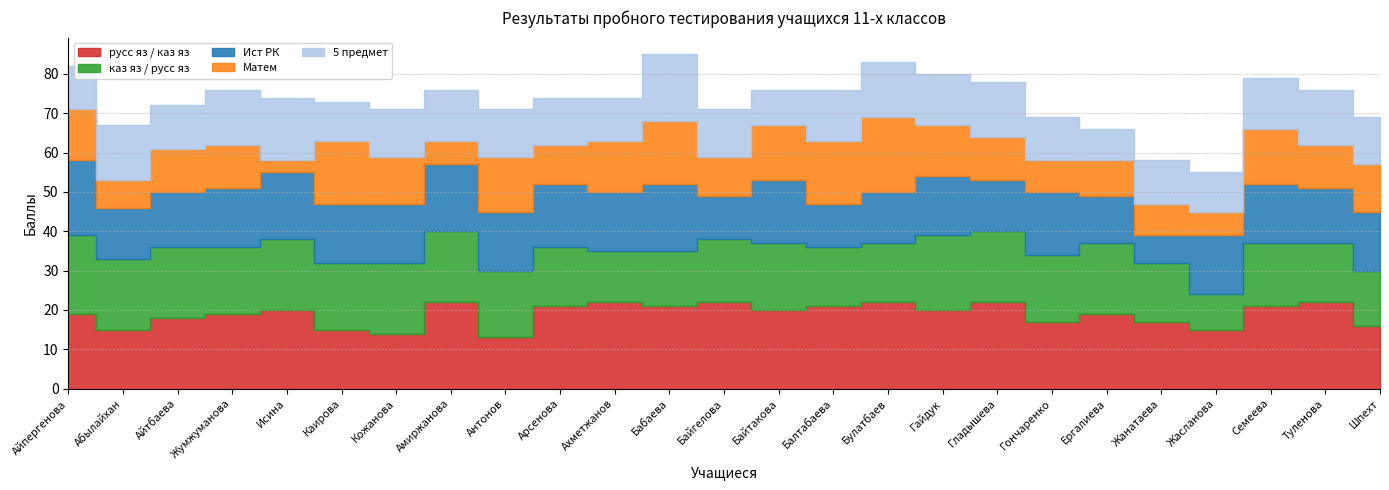

Reading left to right, what are all the values shown in this chart?

русс яз / каз яз: 19	15	18	19	20	15	14	22	13	21	22	21	22	20	21	22	20	22	17	19	17	15	21	22	16
каз яз / русс яз: 20	18	18	17	18	17	18	18	17	15	13	14	16	17	15	15	19	18	17	18	15	9	16	15	14
Ист РК: 19	13	14	15	17	15	15	17	15	16	15	17	11	16	11	13	15	13	16	12	7	15	15	14	15
Матем: 13	7	11	11	3	16	12	6	14	10	13	16	10	14	16	19	13	11	8	9	8	6	14	11	12
5 предмет: 11	14	11	14	16	10	12	13	12	12	11	17	12	9	13	14	13	14	11	8	11	10	13	14	12